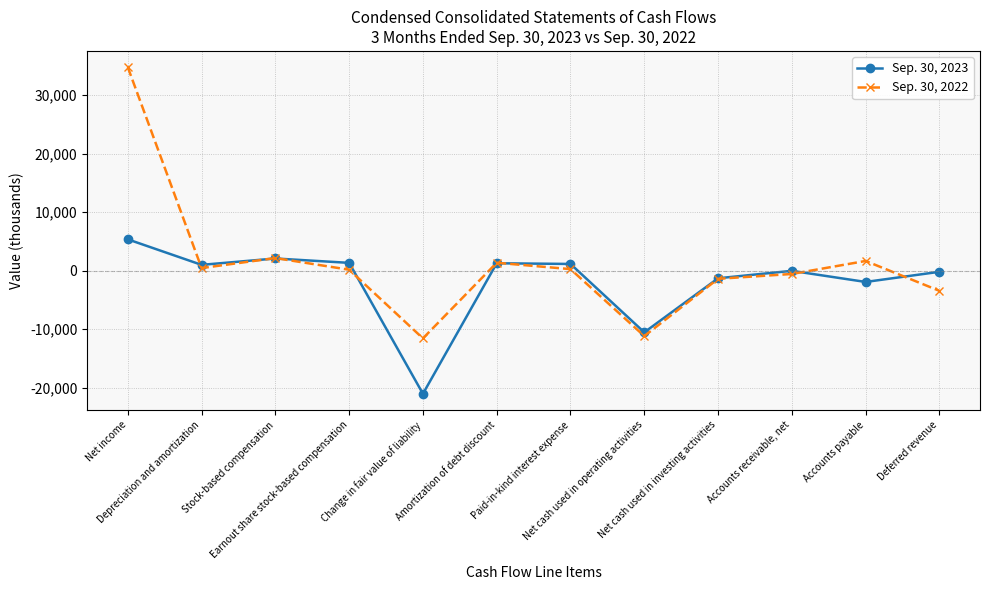

How many values in the Sep. 30, 2022 series are below 281?

6